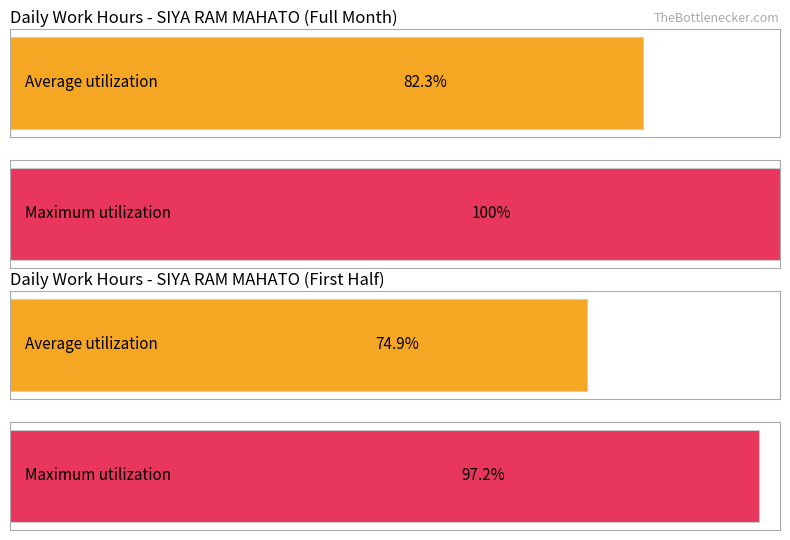

True or false: the data shows 6.8 at 19.

False